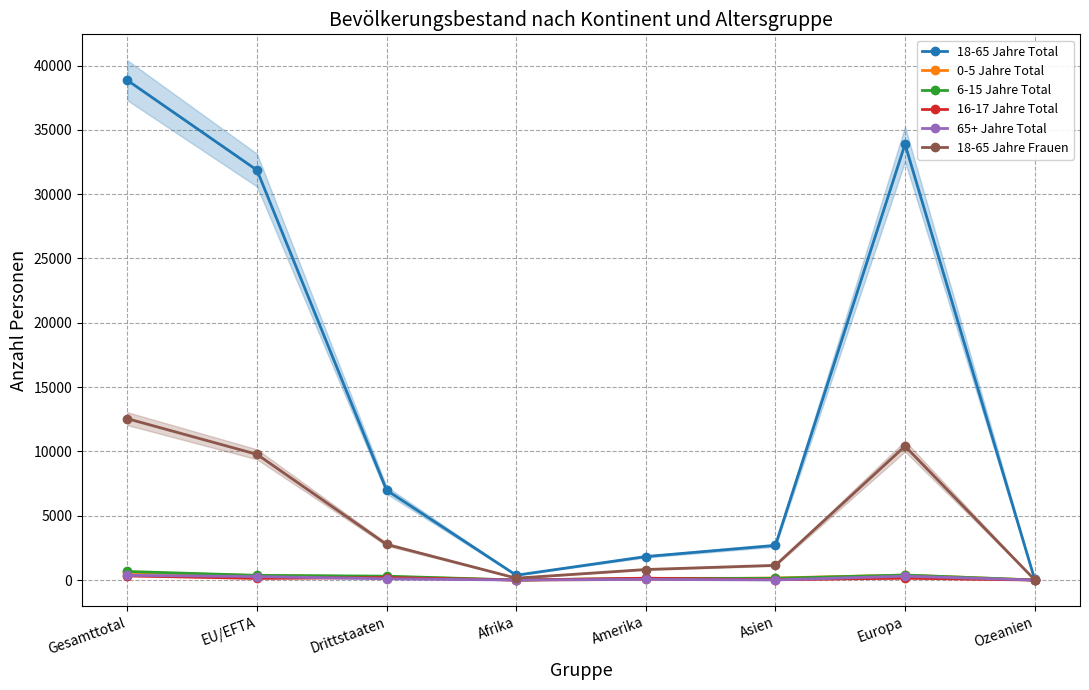

Is this an area chart (filled region under the line)?

No